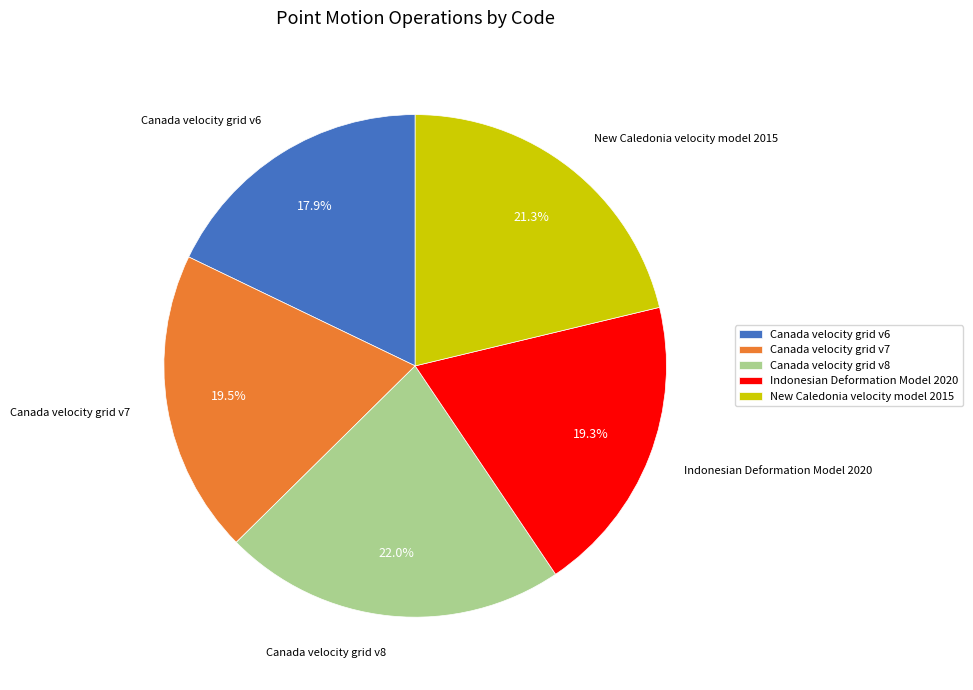

What is the smallest slice in the pie chart?

Canada velocity grid v6